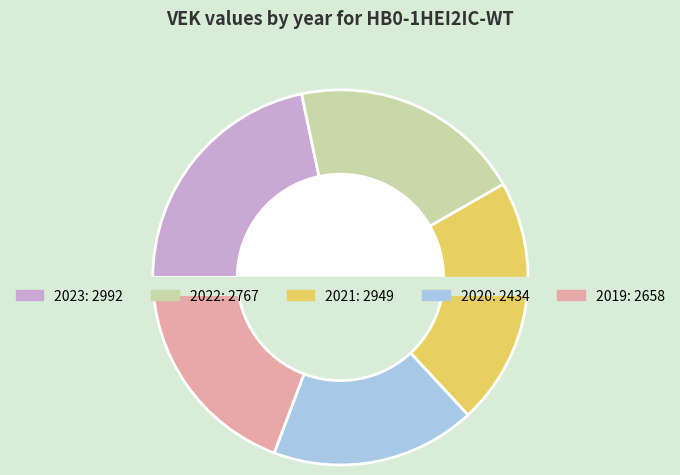

To the nearest percent, what percentage of the pie is 2020?

18%